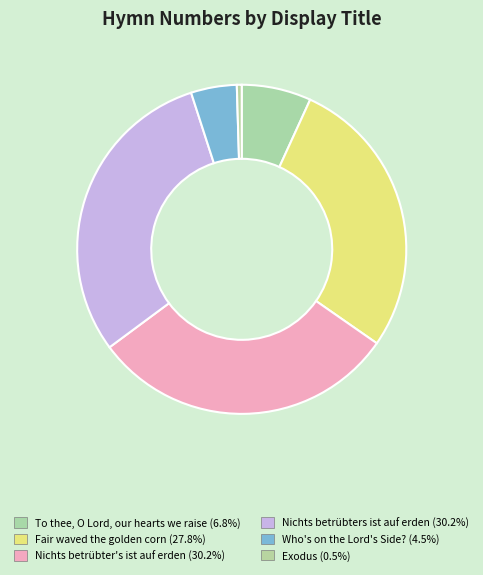

Count the number of slices in the pie.

6